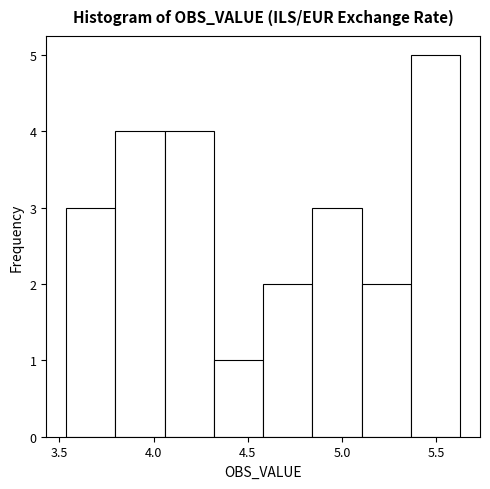

How tall is the bar that spans 5.35 to 5.65 on the x-axis? Neither the bar edges nor the heights are printed on the chart, so give them approximately, as read against the axes.

5